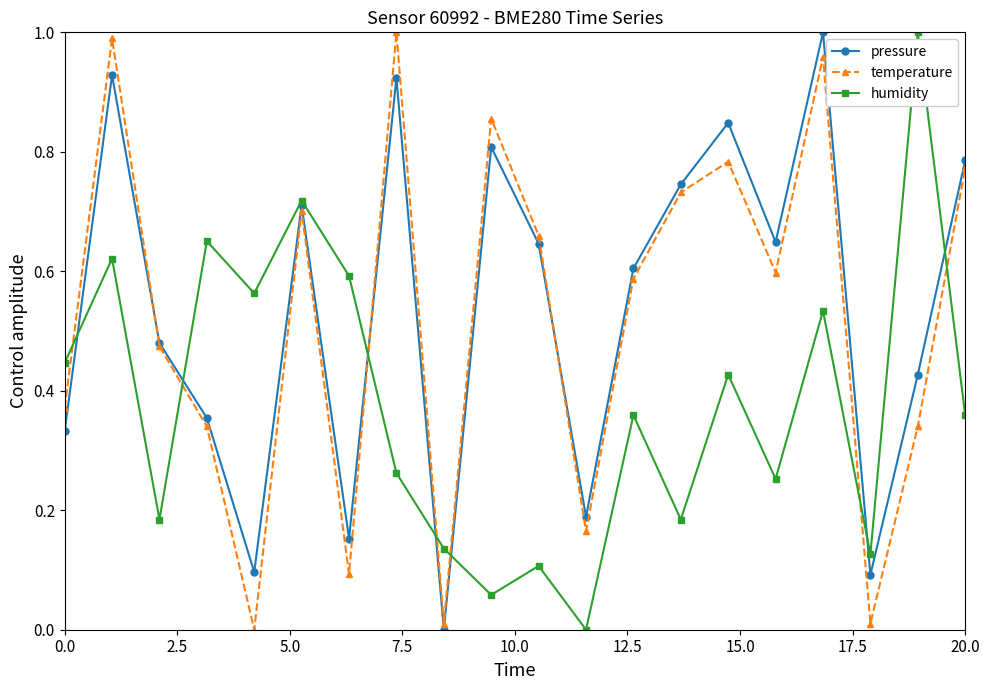

After their last crossing, which series has the higher values: humidity or temperature?

temperature